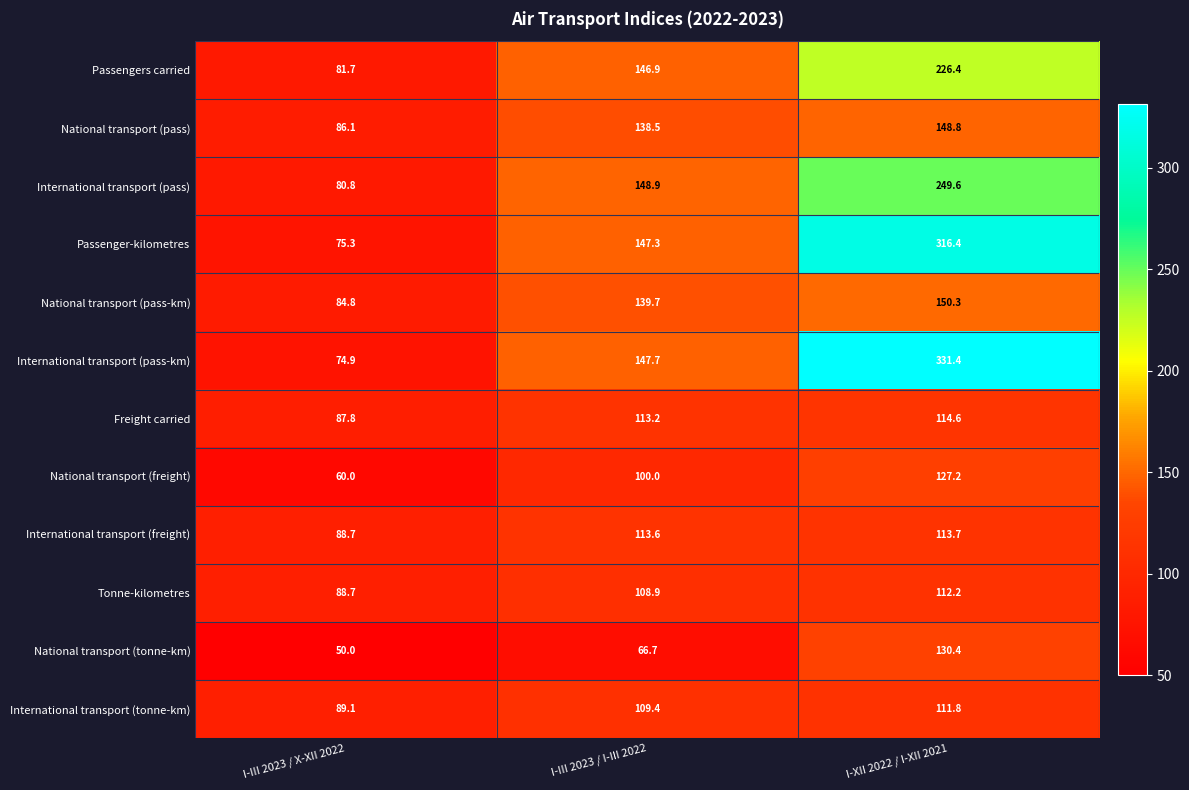

At which category is the sum across all series the highest?

I-XII 2022 / I-XII 2021